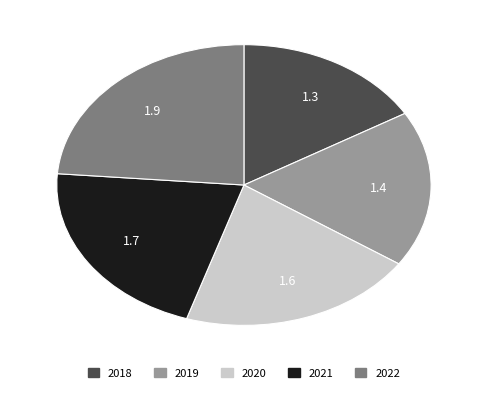

Do 2018 and 2019 together represent more than half of the pie?

No